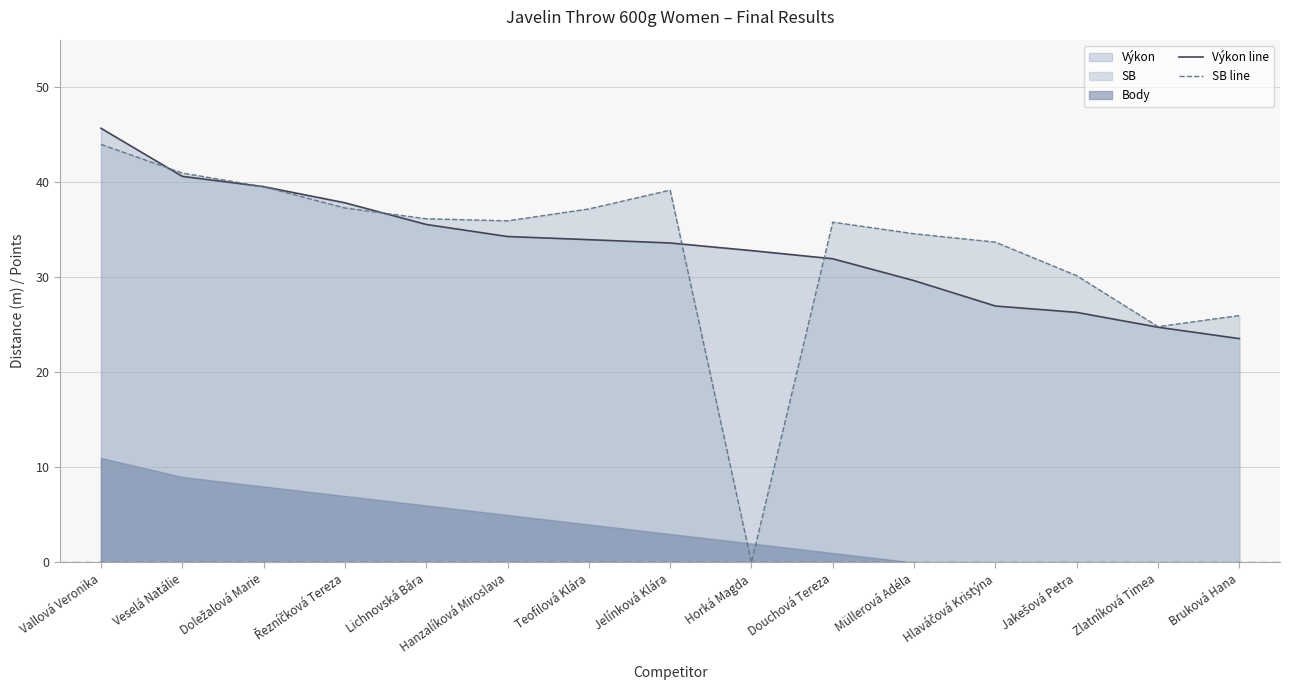

What is the sum of all SB line values?

495.3